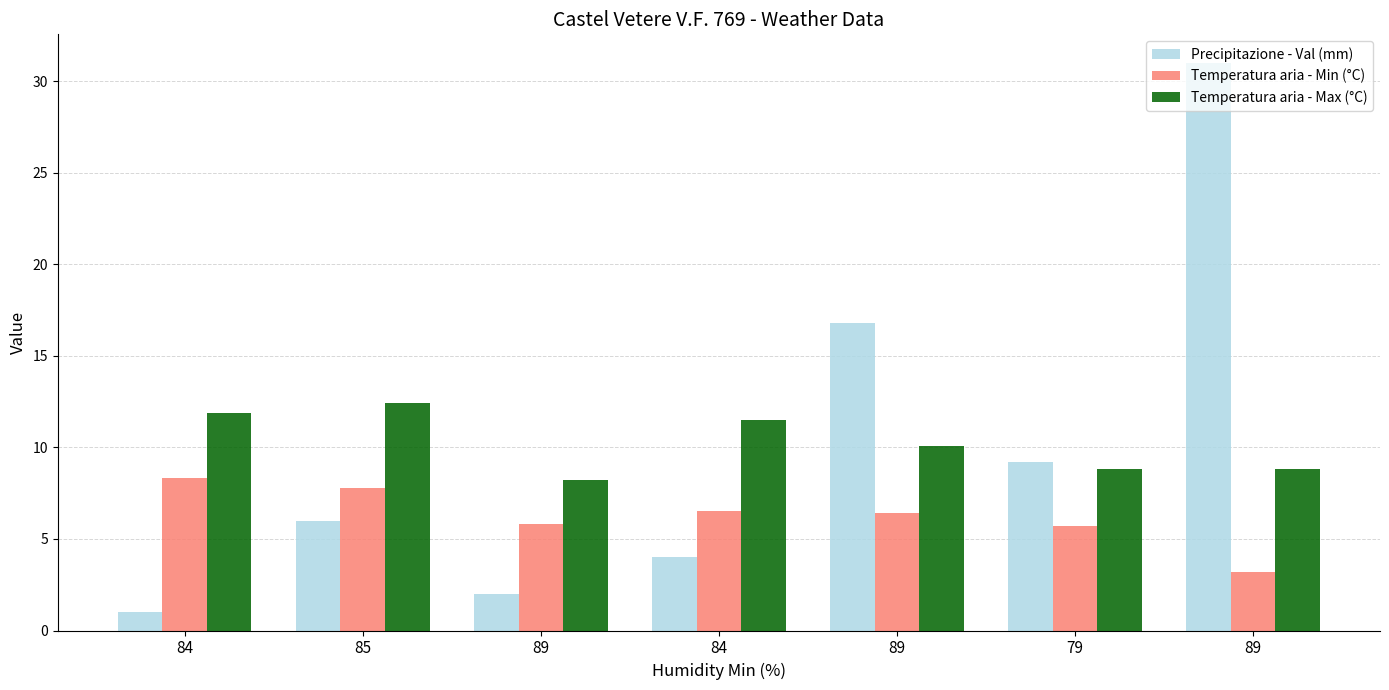

What is the difference between the Precipitazione - Val (mm) values at 85 and 89?

25.0